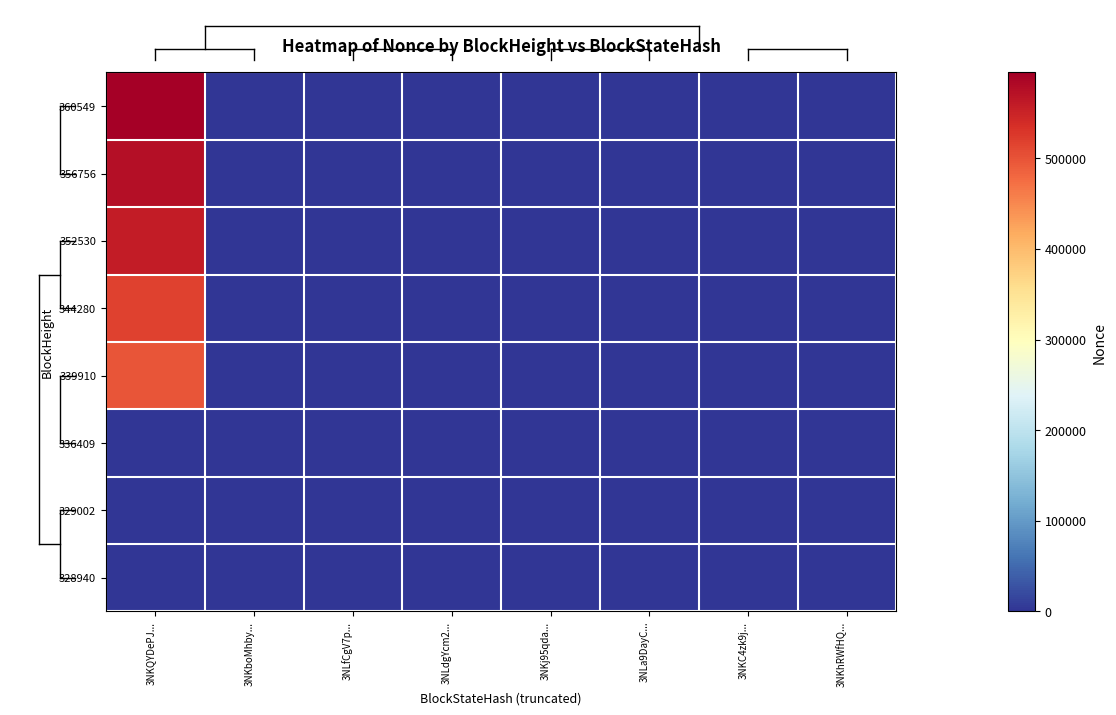

Reading left to right, what are all the values shown in this chart?

360549: 3NKQYDePJ...=594735	3NKboMhby...=0	3NLfCgV7p...=0	3NLdgYcm2...=0	3NKj95qda...=0	3NLa9DayC...=0	3NKC4zk9j...=0	3NKhRWfHQ...=0
356756: 3NKQYDePJ...=575801	3NKboMhby...=0	3NLfCgV7p...=0	3NLdgYcm2...=0	3NKj95qda...=0	3NLa9DayC...=0	3NKC4zk9j...=0	3NKhRWfHQ...=0
352530: 3NKQYDePJ...=558226	3NKboMhby...=0	3NLfCgV7p...=0	3NLdgYcm2...=0	3NKj95qda...=0	3NLa9DayC...=0	3NKC4zk9j...=0	3NKhRWfHQ...=0
344280: 3NKQYDePJ...=516350	3NKboMhby...=0	3NLfCgV7p...=0	3NLdgYcm2...=0	3NKj95qda...=0	3NLa9DayC...=0	3NKC4zk9j...=0	3NKhRWfHQ...=0
339910: 3NKQYDePJ...=499201	3NKboMhby...=0	3NLfCgV7p...=0	3NLdgYcm2...=0	3NKj95qda...=0	3NLa9DayC...=0	3NKC4zk9j...=0	3NKhRWfHQ...=0
336409: 3NKQYDePJ...=0	3NKboMhby...=0	3NLfCgV7p...=0	3NLdgYcm2...=0	3NKj95qda...=0	3NLa9DayC...=1	3NKC4zk9j...=0	3NKhRWfHQ...=0
329002: 3NKQYDePJ...=0	3NKboMhby...=0	3NLfCgV7p...=0	3NLdgYcm2...=0	3NKj95qda...=0	3NLa9DayC...=0	3NKC4zk9j...=0	3NKhRWfHQ...=0
328940: 3NKQYDePJ...=0	3NKboMhby...=0	3NLfCgV7p...=0	3NLdgYcm2...=0	3NKj95qda...=0	3NLa9DayC...=0	3NKC4zk9j...=0	3NKhRWfHQ...=395